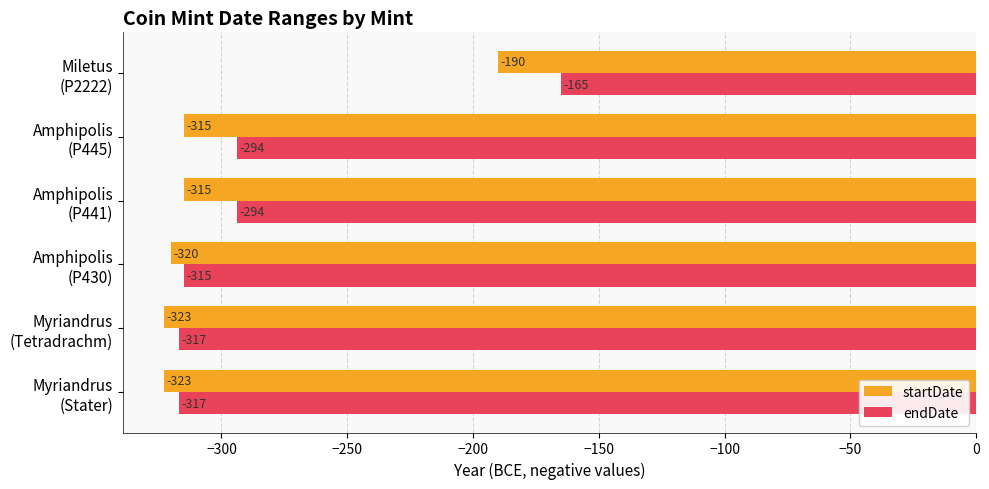

At which category is the sum across all series the highest?

Miletus
(P2222)